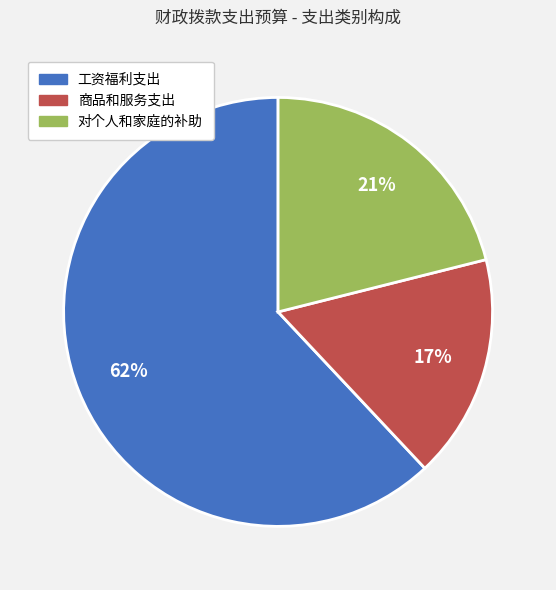

True or false: 对个人和家庭的补助 accounts for 31% of the total.

False